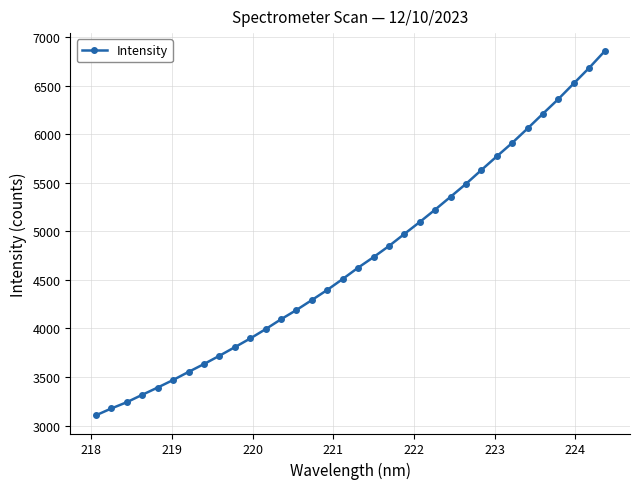

What is the value of the 20th point from the left?

4848.0